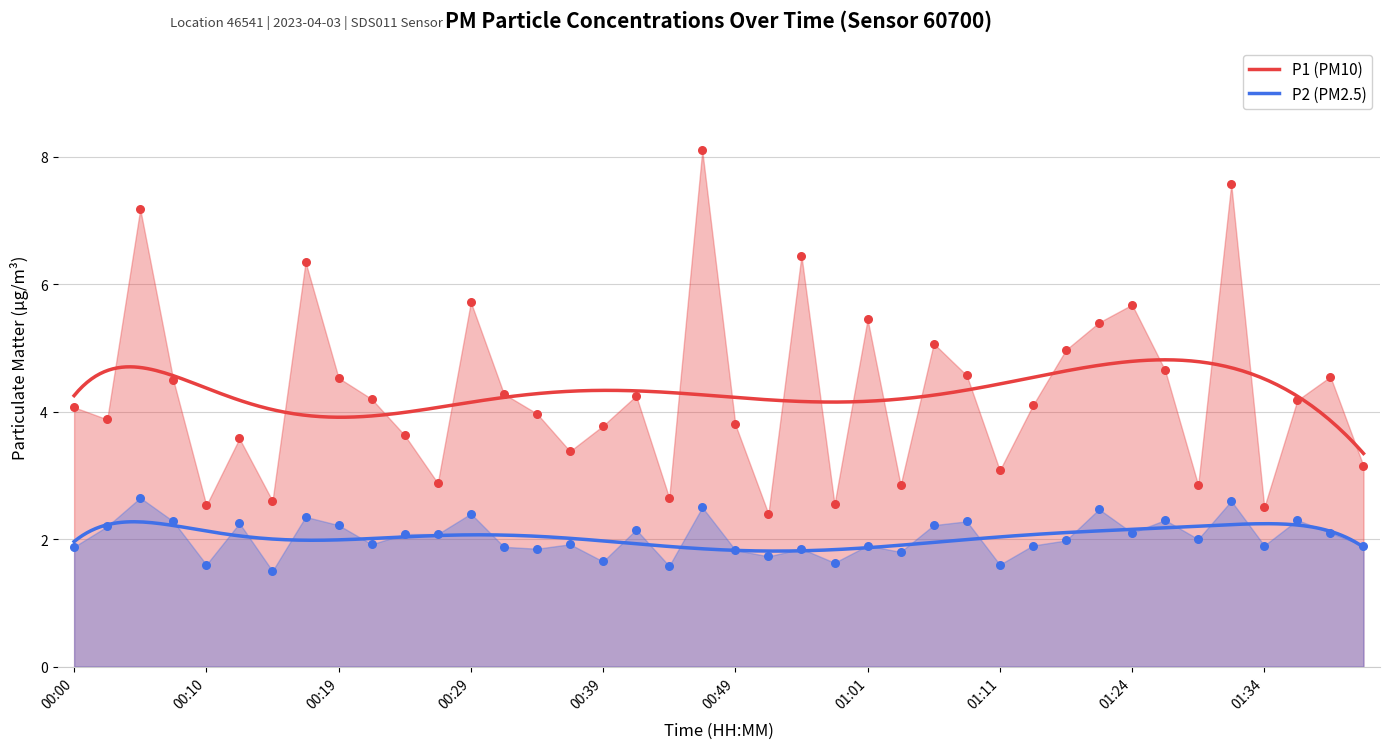

Which series has the widest spread of Y values?

P1